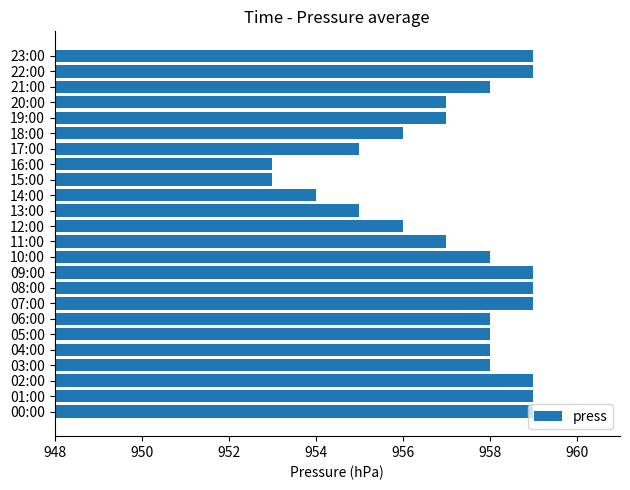

What is the sum of all values?

22973